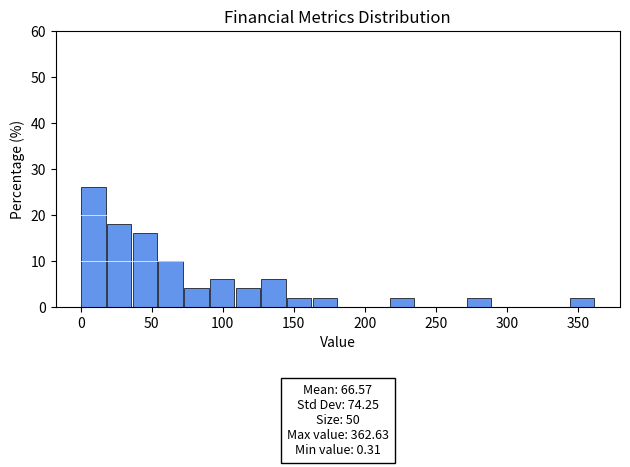

Around what value on the x-axis is the tallest bar? Give the approximate position of its centre, as read against the axis.

10